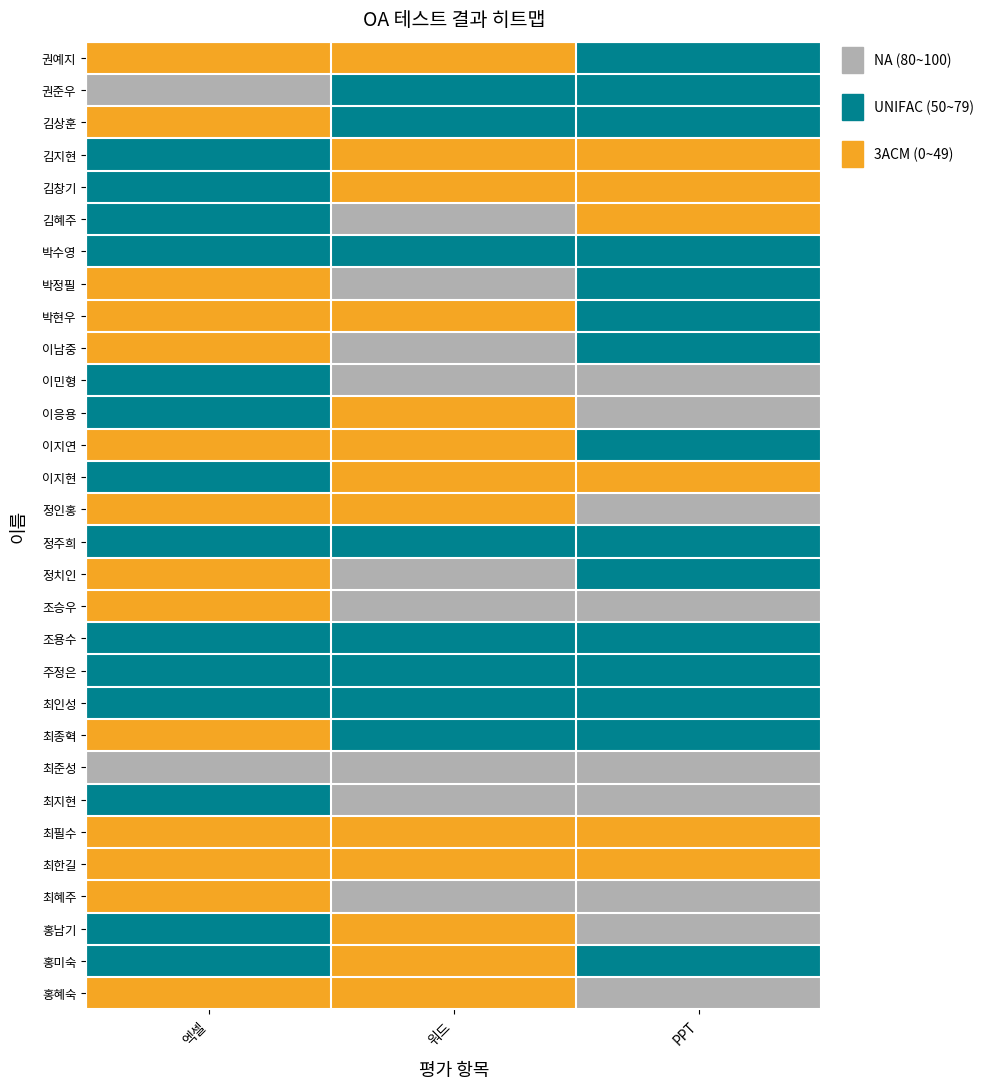

Reading left to right, list all the values displayed in this chart.

권예지: 엑셀=0	워드=0	PPT=1
권준우: 엑셀=2	워드=1	PPT=1
김상훈: 엑셀=0	워드=1	PPT=1
김지현: 엑셀=1	워드=0	PPT=0
김창기: 엑셀=1	워드=0	PPT=0
김혜주: 엑셀=1	워드=2	PPT=0
박수영: 엑셀=1	워드=1	PPT=1
박정필: 엑셀=0	워드=2	PPT=1
박현우: 엑셀=0	워드=0	PPT=1
이남중: 엑셀=0	워드=2	PPT=1
이민형: 엑셀=1	워드=2	PPT=2
이응용: 엑셀=1	워드=0	PPT=2
이지연: 엑셀=0	워드=0	PPT=1
이지현: 엑셀=1	워드=0	PPT=0
정인홍: 엑셀=0	워드=0	PPT=2
정주희: 엑셀=1	워드=1	PPT=1
정치인: 엑셀=0	워드=2	PPT=1
조승우: 엑셀=0	워드=2	PPT=2
조용수: 엑셀=1	워드=1	PPT=1
주정은: 엑셀=1	워드=1	PPT=1
최인성: 엑셀=1	워드=1	PPT=1
최종혁: 엑셀=0	워드=1	PPT=1
최준성: 엑셀=2	워드=2	PPT=2
최지현: 엑셀=1	워드=2	PPT=2
최필수: 엑셀=0	워드=0	PPT=0
최한길: 엑셀=0	워드=0	PPT=0
최혜주: 엑셀=0	워드=2	PPT=2
홍남기: 엑셀=1	워드=0	PPT=2
홍미숙: 엑셀=1	워드=0	PPT=1
홍혜숙: 엑셀=0	워드=0	PPT=2